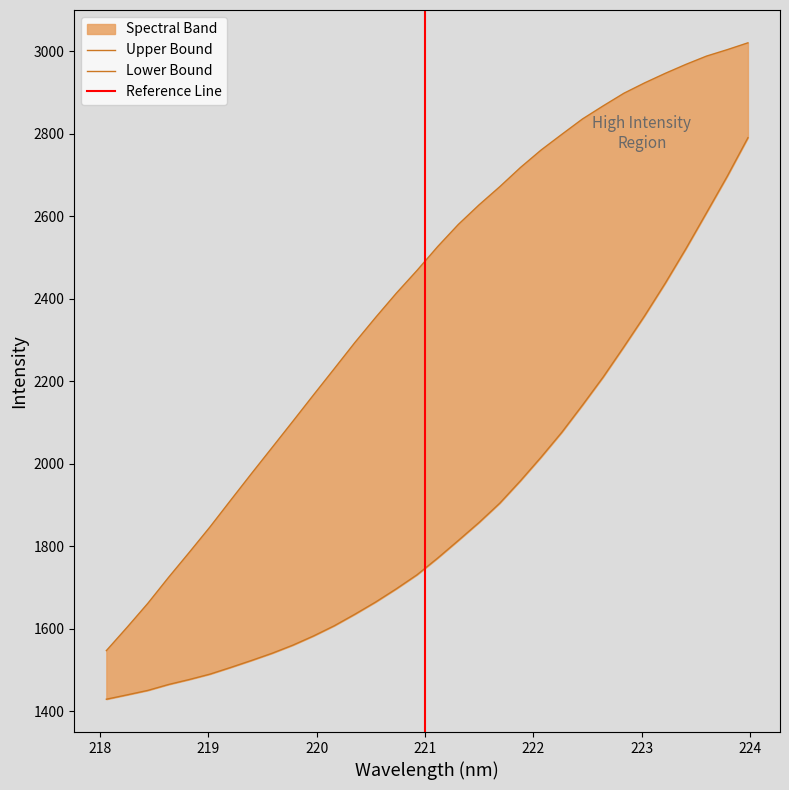

True or false: x and y intersect in this chart.

False